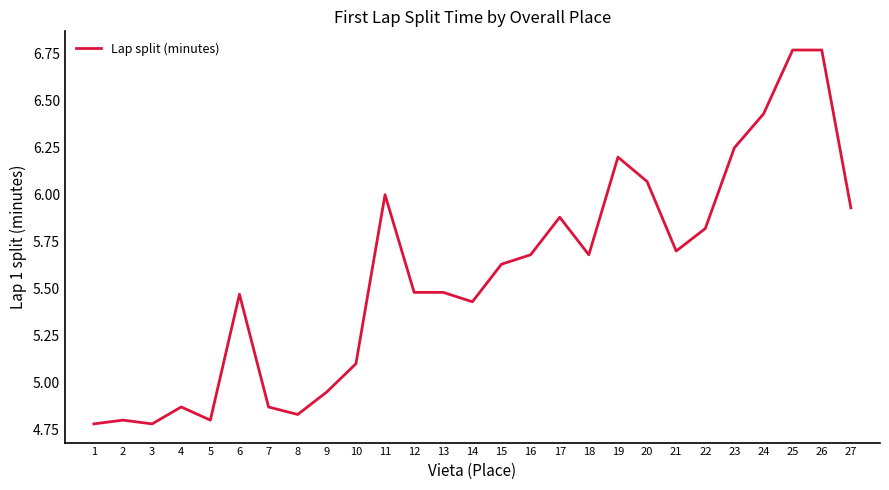

At which label is the value closest to 5?

9